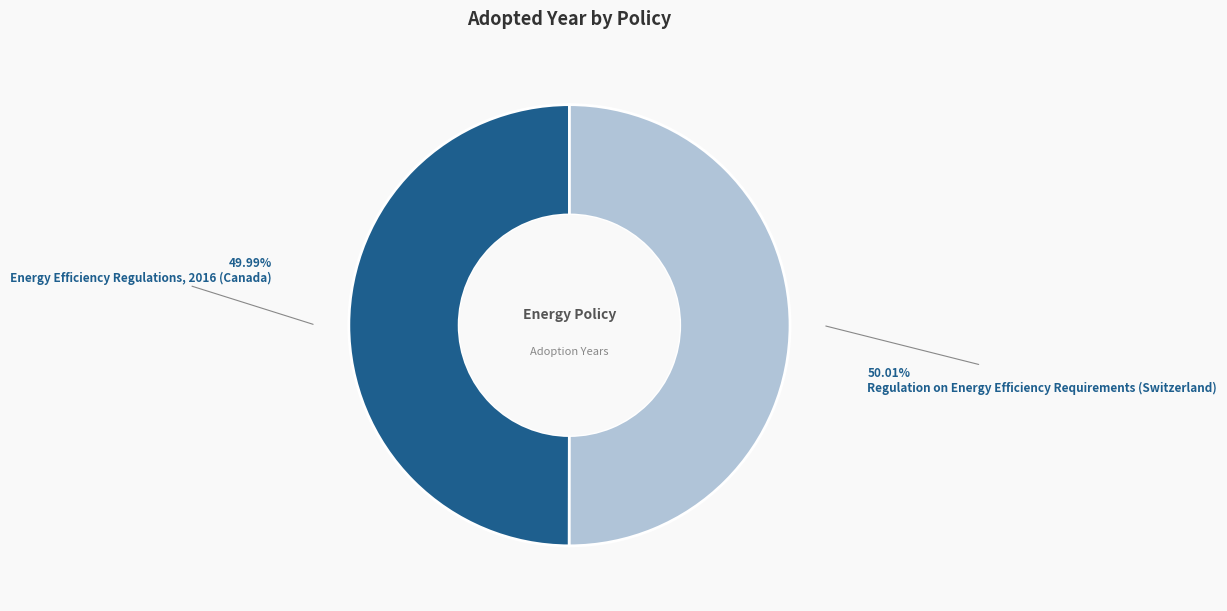

Do Energy Efficiency Regulations, 2016 (Canada) and Regulation on Energy Efficiency Requirements (Switzerland) together represent more than half of the pie?

Yes